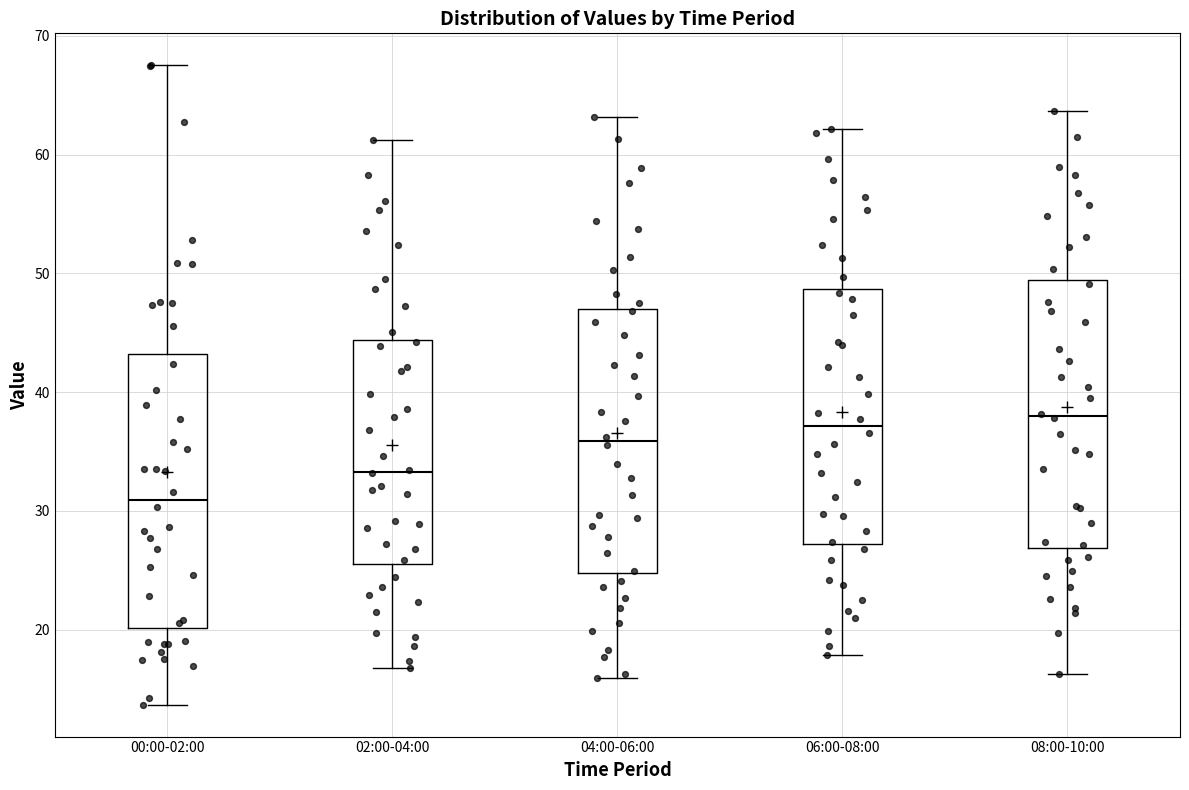

Reading left to right, transcribe this box plot: for each box, give where its median line is, the range the box spans, and where its two whiskers end, as read against the y-axis. The values are not printed on the chart, so give them approximately, as read against the axis.

00:00-02:00: median 31, box 20 to 43, whiskers 14 to 68
02:00-04:00: median 33, box 26 to 44, whiskers 17 to 61
04:00-06:00: median 36, box 25 to 47, whiskers 16 to 63
06:00-08:00: median 37, box 27 to 49, whiskers 18 to 62
08:00-10:00: median 38, box 27 to 49, whiskers 16 to 64